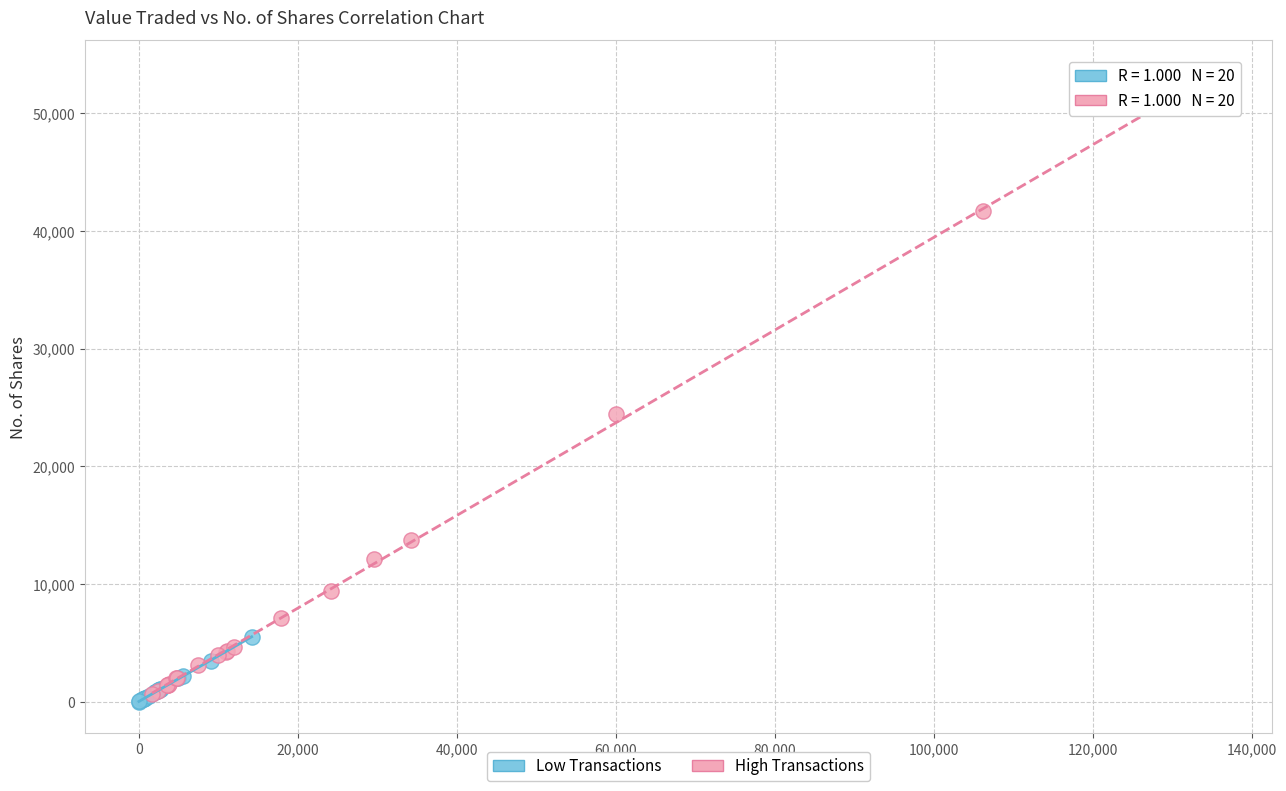

Which series reaches the maximum Y coordinate?

High Transactions